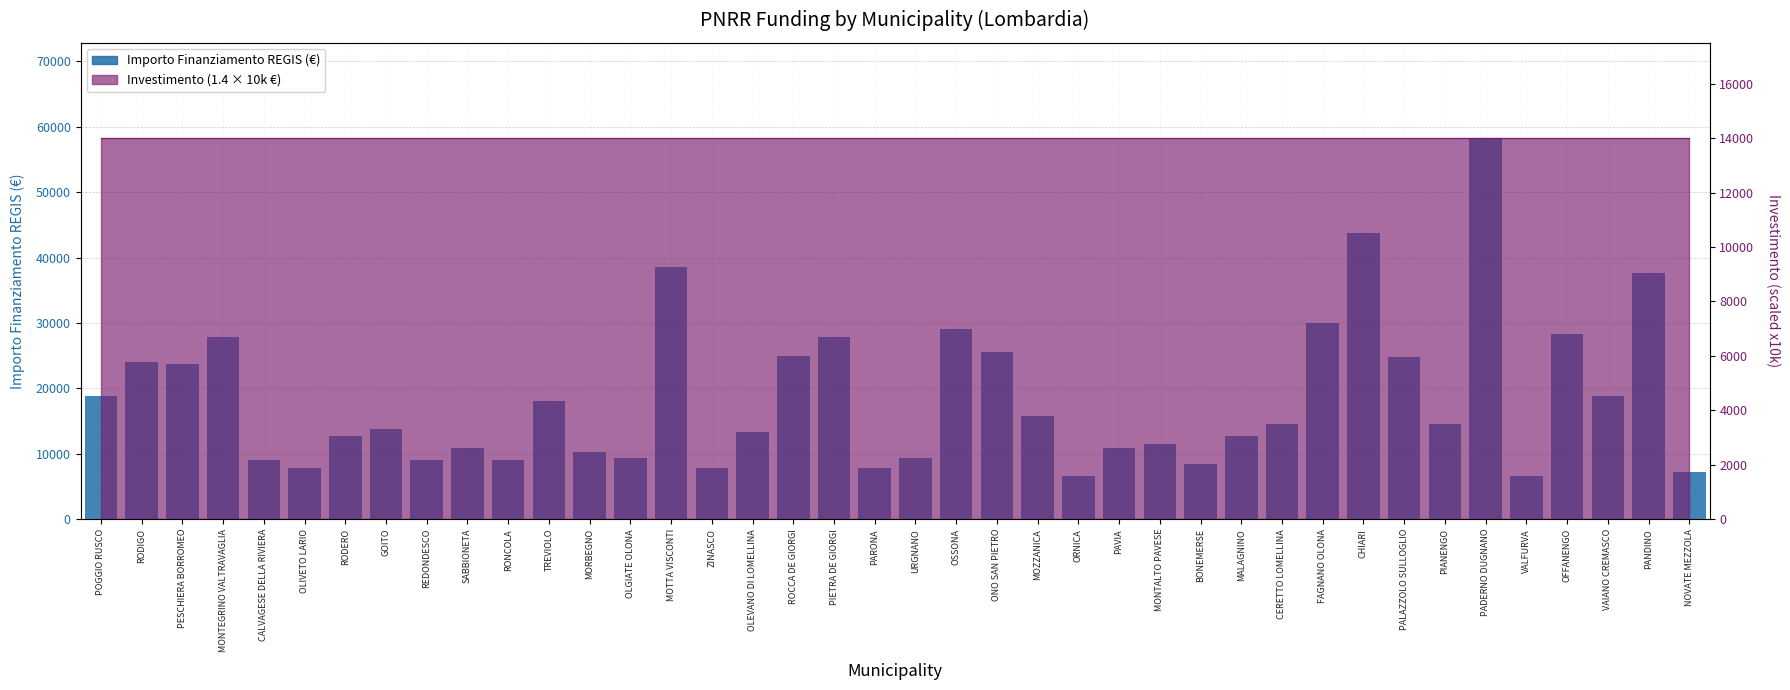

What position from the left is CERETTO LOMELLINA?

30